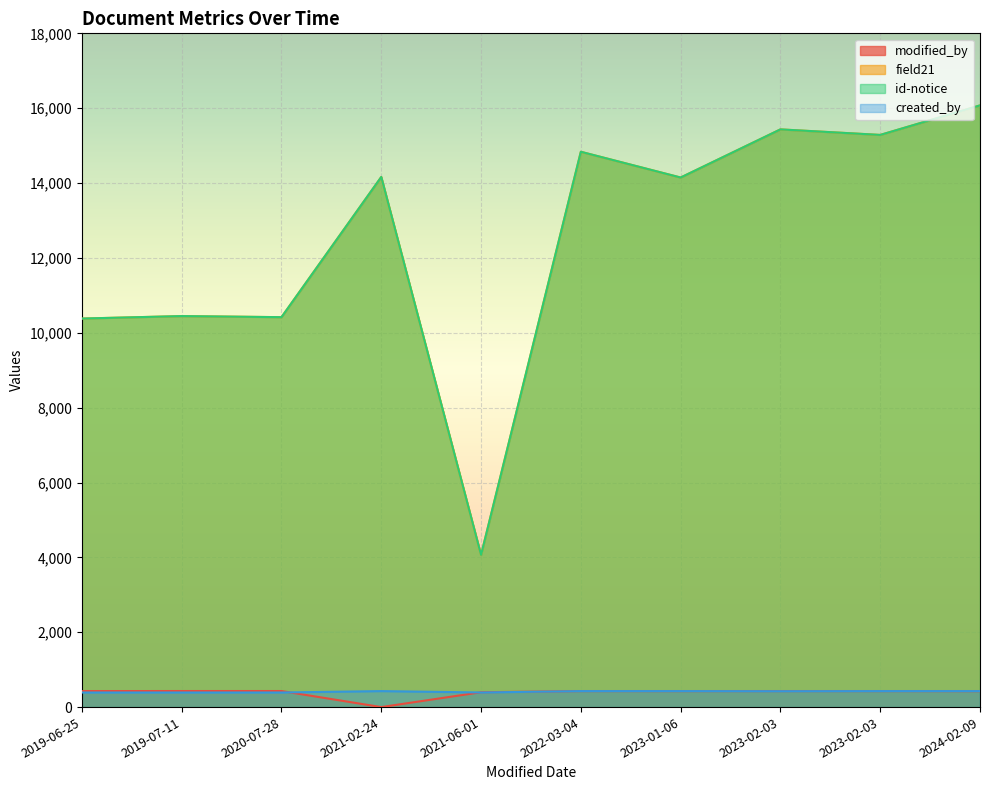

How many values in the created_by series are below 427?

5